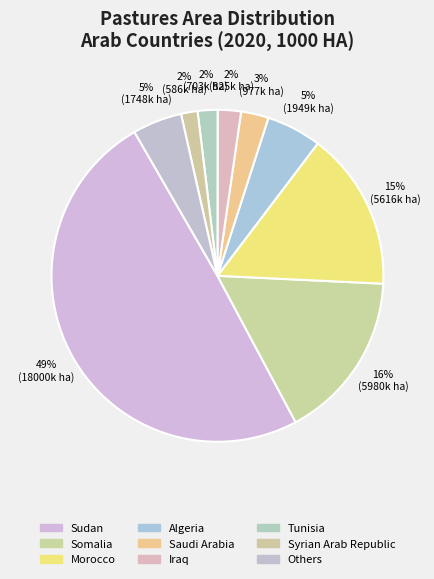

Count the number of slices in the pie.

9